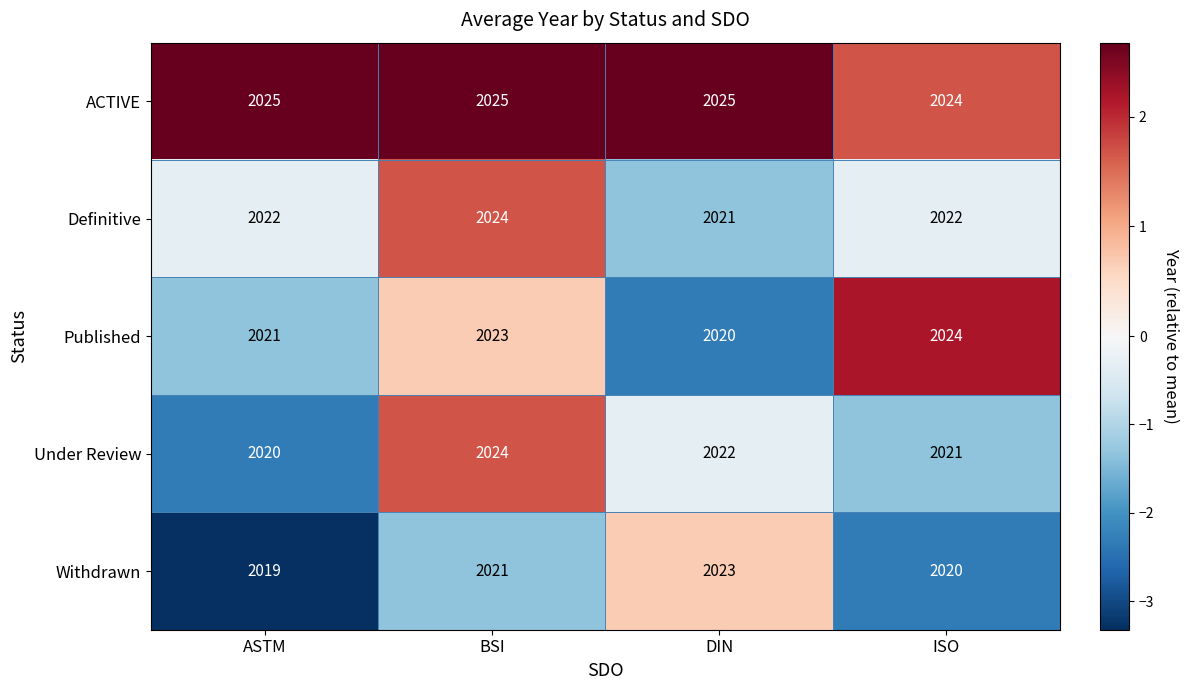

Which series has the largest total across all categories?

ACTIVE